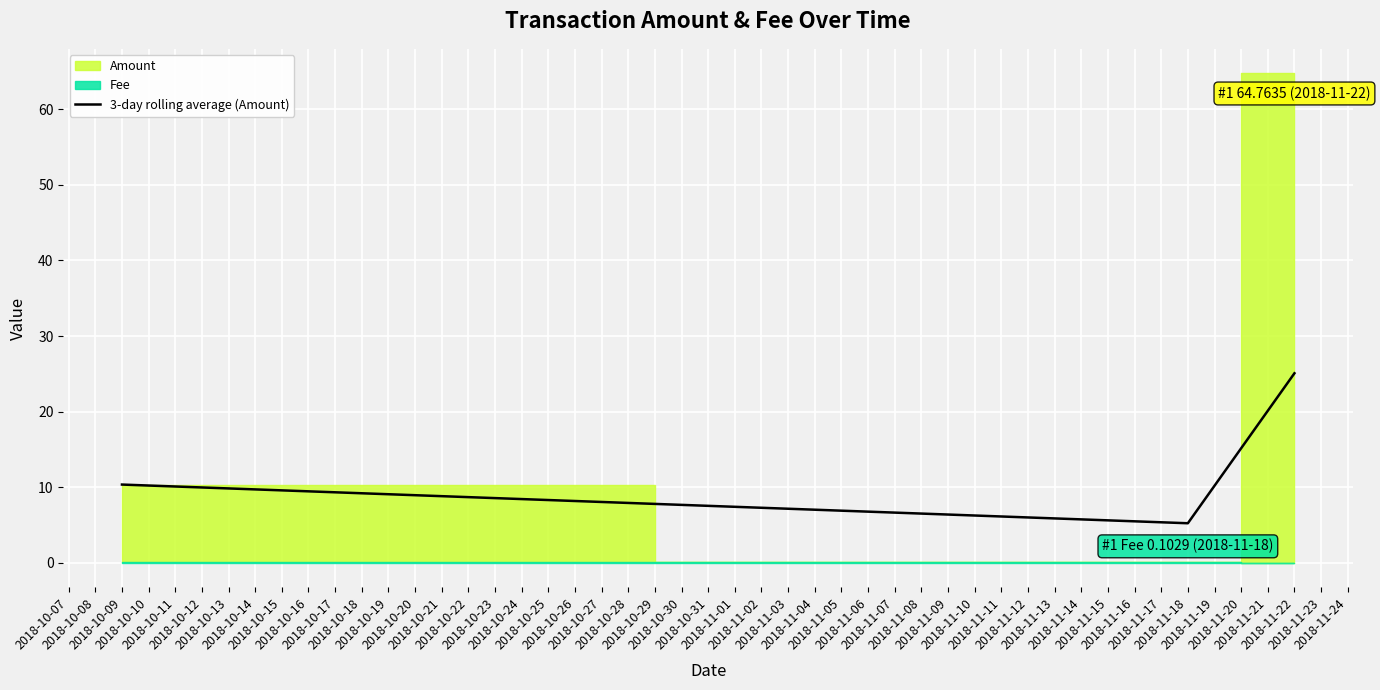

What is the sum of all values?

40.6